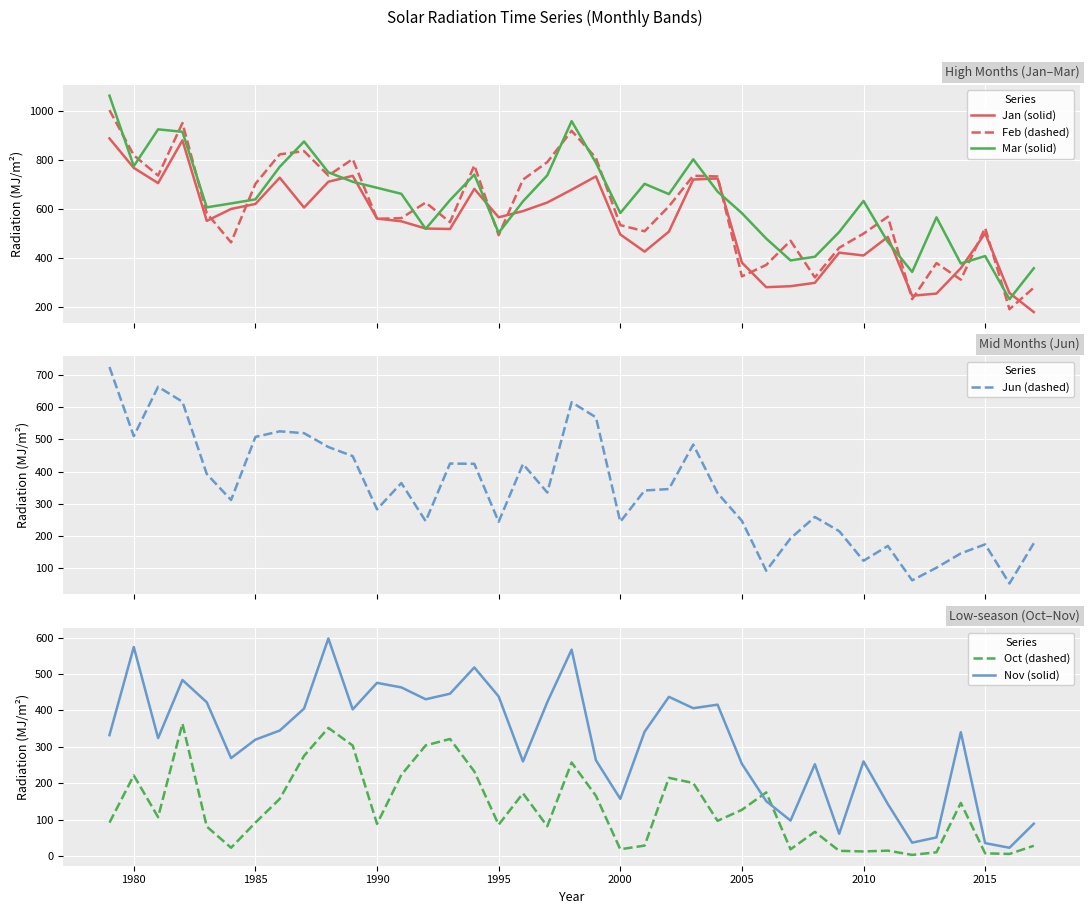

How many data points in Feb (dashed) are less than 569?

19